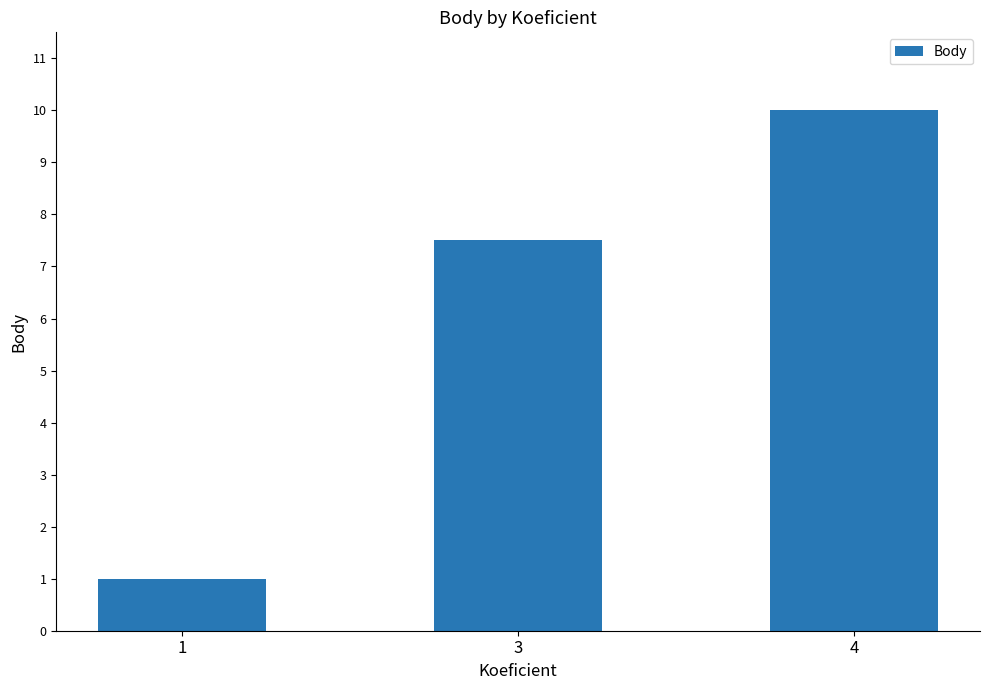

Which category has the highest value across all series?

4